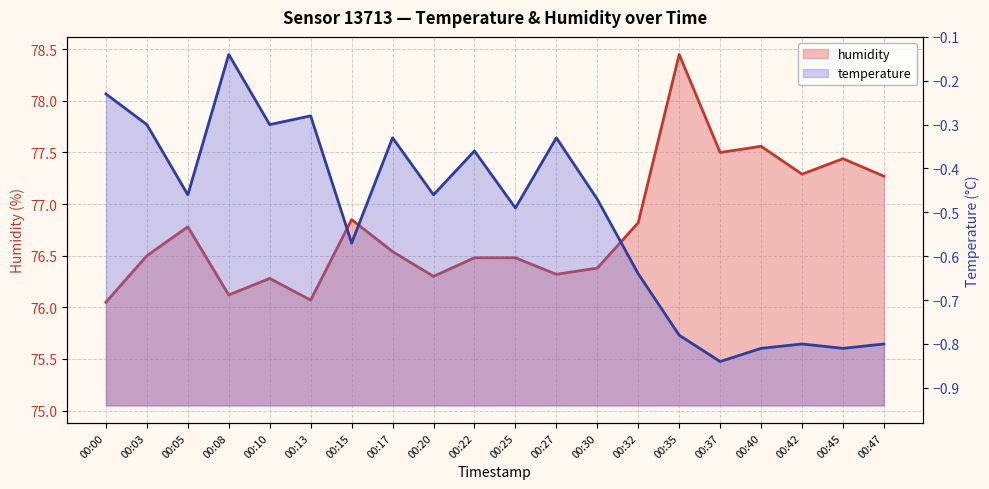

What is the sum of the humidity values at 00:30 and 00:22?

152.9